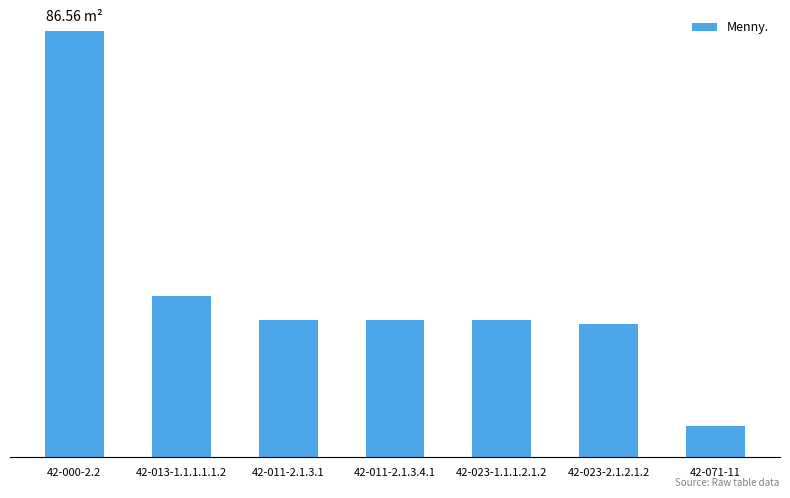

What is the sum of all values?

236.5